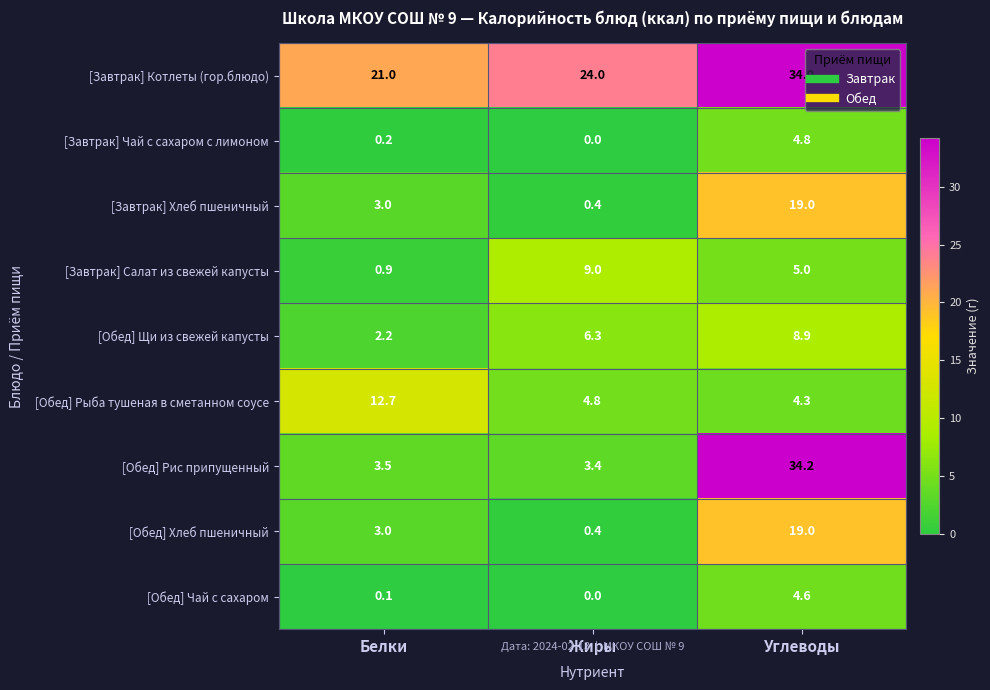

True or false: [Завтрак] Чай с сахаром с лимоном has a value of 4.8 at Углеводы.

True